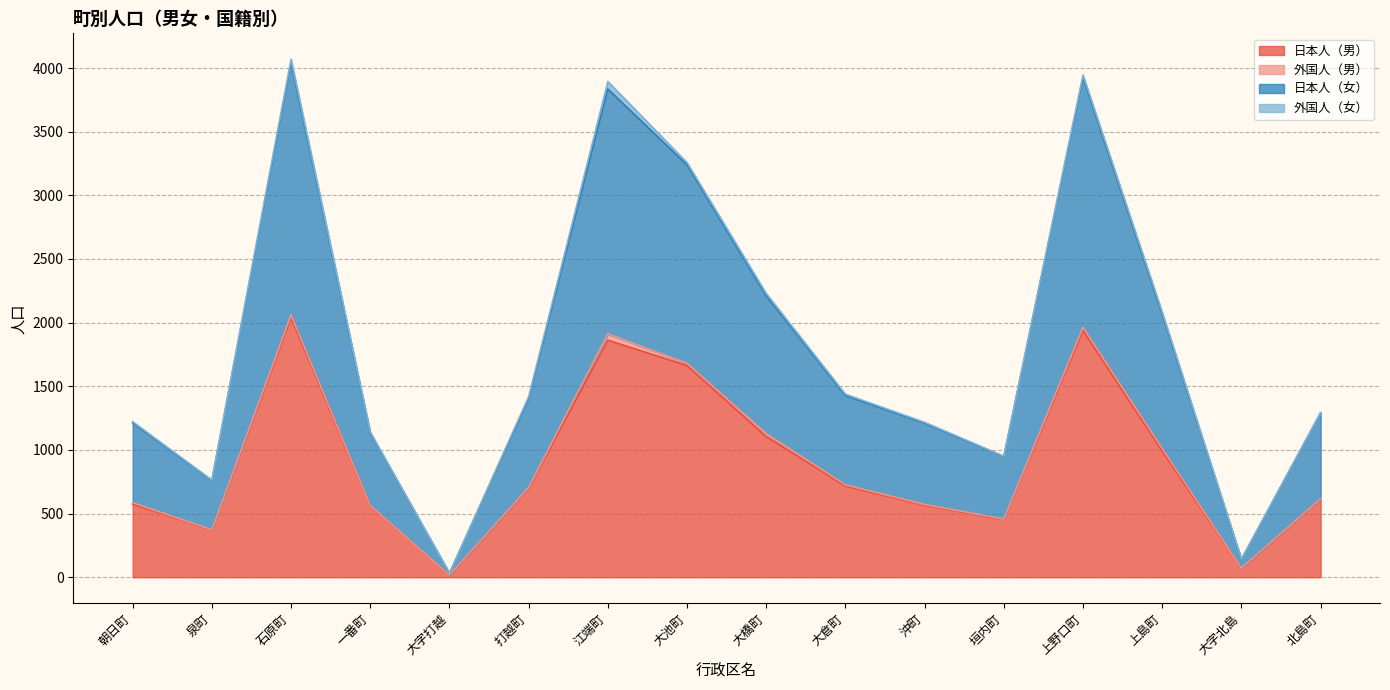

At which label does 日本人（男） reach its peak?

石原町